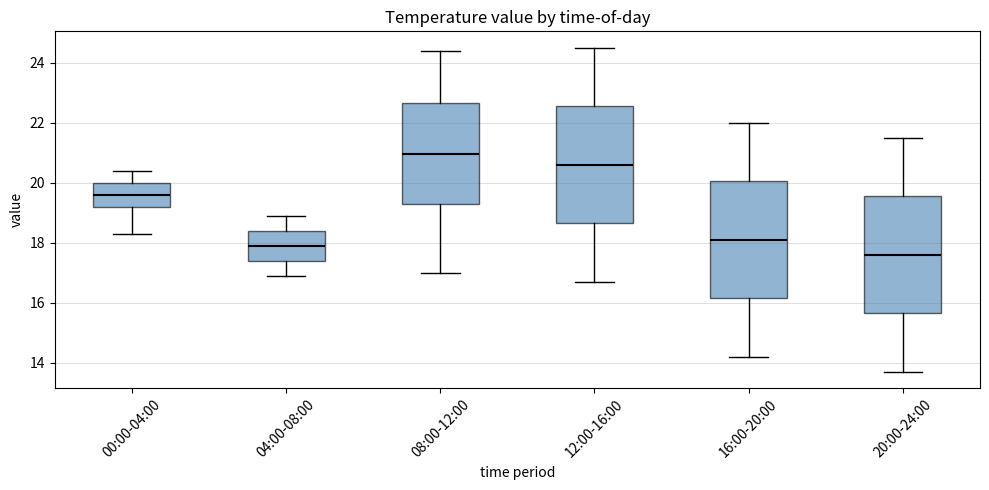

Reading left to right, transcribe this box plot: for each box, give where its median line is, the range the box spans, and where its two whiskers end, as read against the y-axis. The values are not printed on the chart, so give them approximately, as read against the axis.

00:00-04:00: median 19.6, box 19.2 to 20.0, whiskers 18.4 to 20.4
04:00-08:00: median 18.0, box 17.4 to 18.4, whiskers 17.0 to 19.0
08:00-12:00: median 21.0, box 19.2 to 22.6, whiskers 17.0 to 24.4
12:00-16:00: median 20.6, box 18.6 to 22.6, whiskers 16.8 to 24.6
16:00-20:00: median 18.2, box 16.2 to 20.0, whiskers 14.2 to 22.0
20:00-24:00: median 17.6, box 15.6 to 19.6, whiskers 13.8 to 21.6